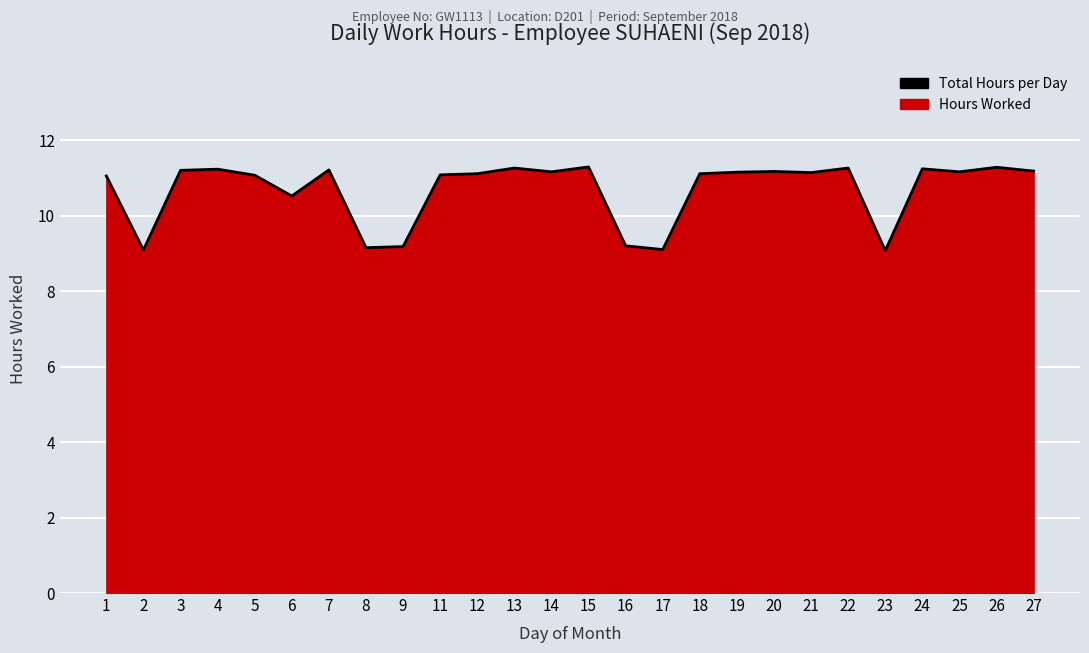

The value at 4 is 11.2. True or false?

True